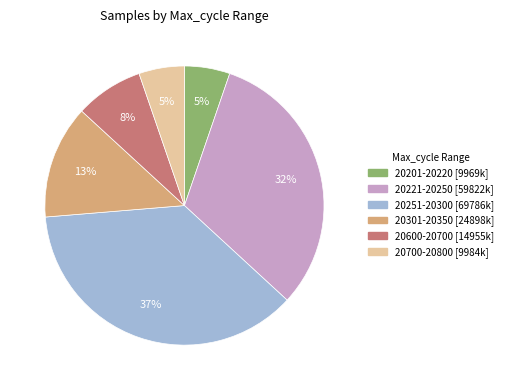

Does any single category account for the majority?

No